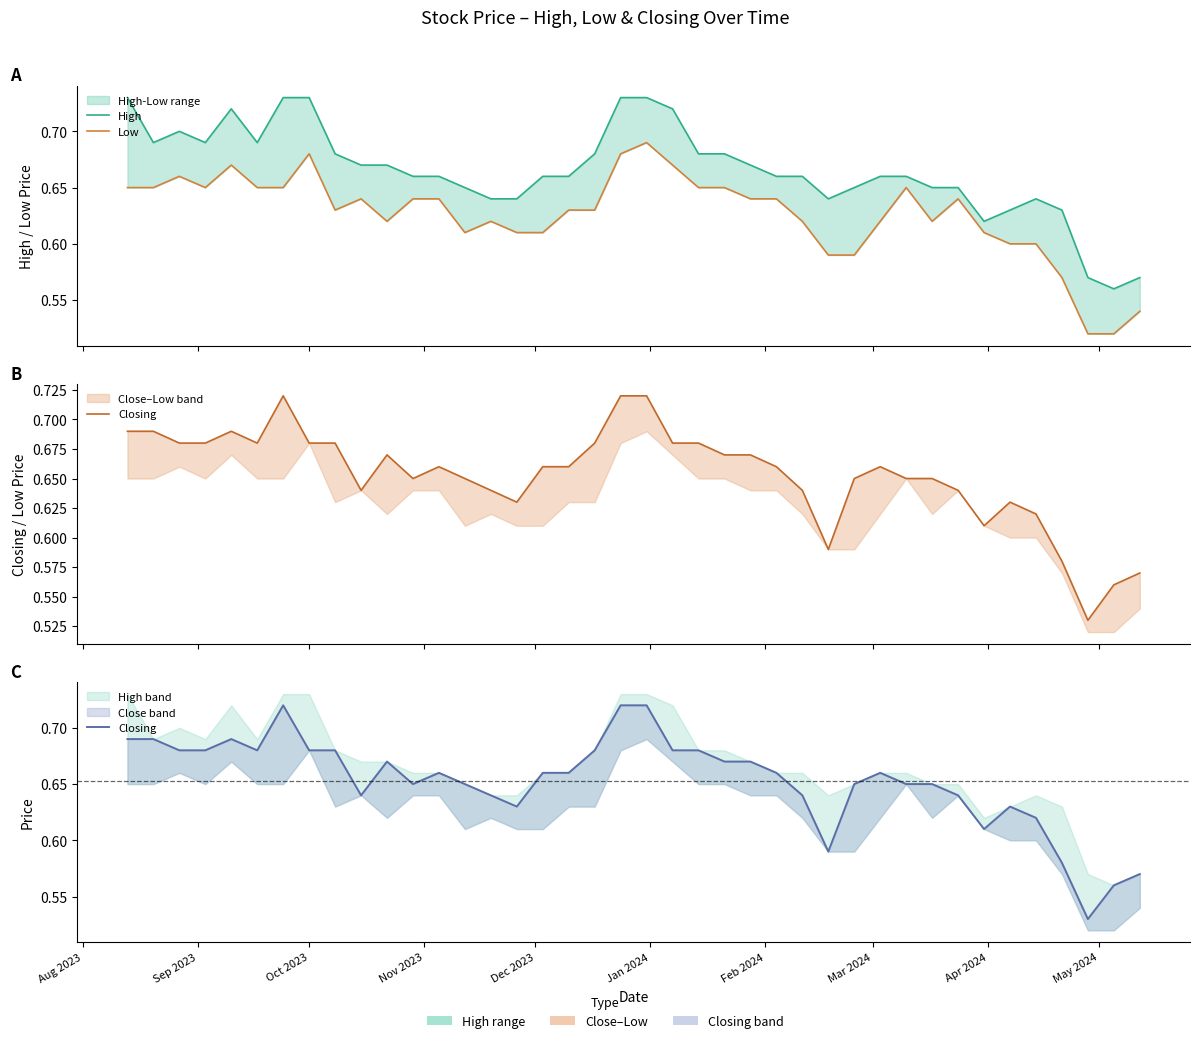

Reading left to right, what are all the values shown in this chart?

High: 0.7	0.7	0.7	0.7	0.7	0.7	0.7	0.7	0.7	0.7	0.7	0.7	0.7	0.7	0.6	0.6	0.7	0.7	0.7	0.7	0.7	0.7	0.7	0.7	0.7	0.7	0.7	0.6	0.7	0.7	0.7	0.7	0.7	0.6	0.6	0.6	0.6	0.6	0.6	0.6
Low: 0.7	0.7	0.7	0.7	0.7	0.7	0.7	0.7	0.6	0.6	0.6	0.6	0.6	0.6	0.6	0.6	0.6	0.6	0.6	0.7	0.7	0.7	0.7	0.7	0.6	0.6	0.6	0.6	0.6	0.6	0.7	0.6	0.6	0.6	0.6	0.6	0.6	0.5	0.5	0.5
Closing: 0.7	0.7	0.7	0.7	0.7	0.7	0.7	0.7	0.7	0.6	0.7	0.7	0.7	0.7	0.6	0.6	0.7	0.7	0.7	0.7	0.7	0.7	0.7	0.7	0.7	0.7	0.6	0.6	0.7	0.7	0.7	0.7	0.6	0.6	0.6	0.6	0.6	0.5	0.6	0.6